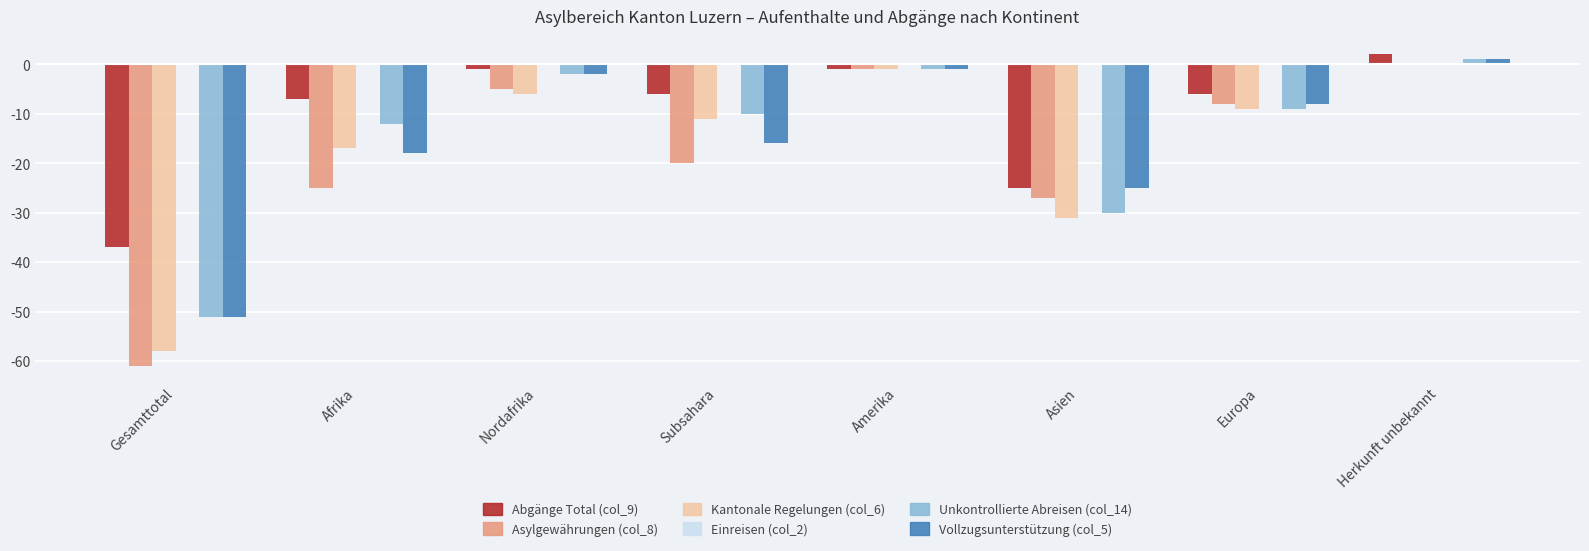

Which label corresponds to the largest value in the chart?

Herkunft unbekannt